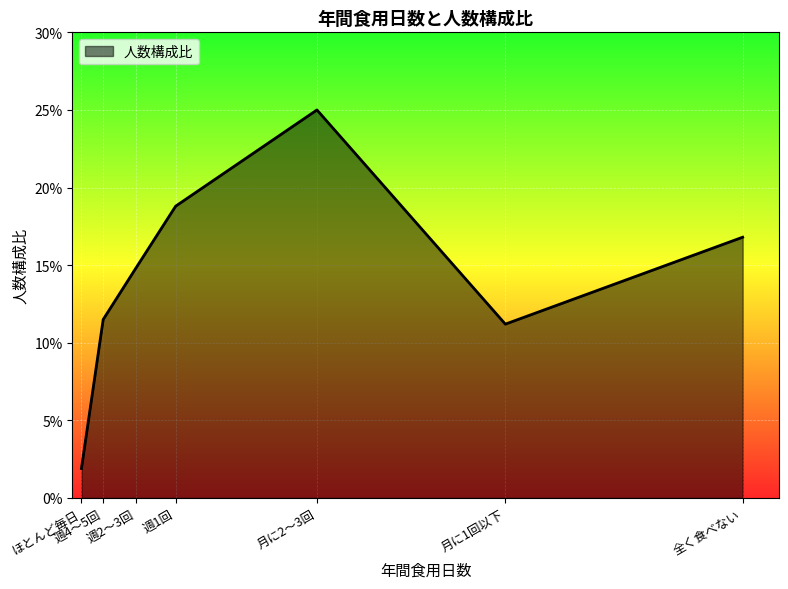

Does the chart have visible grid lines?

Yes